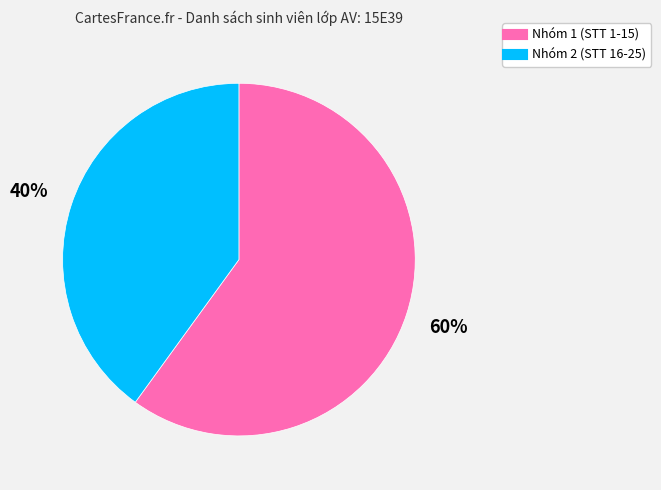

To the nearest percent, what is the average slice percentage?

50%